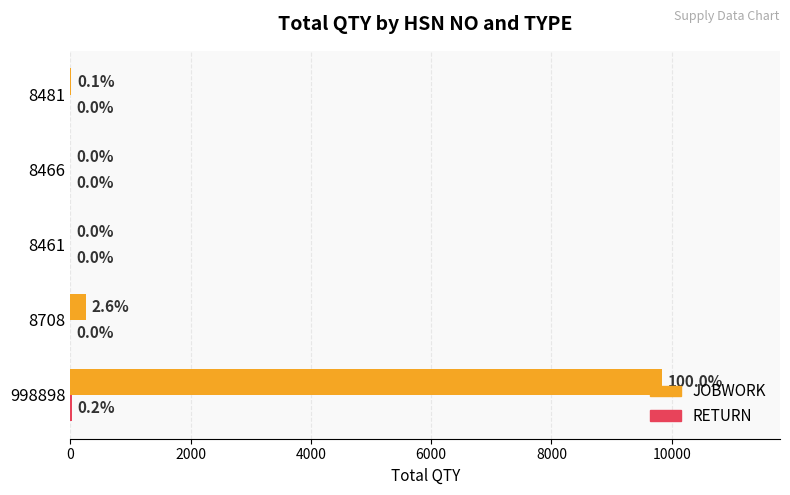

What is the average value of the JOBWORK series?

2021